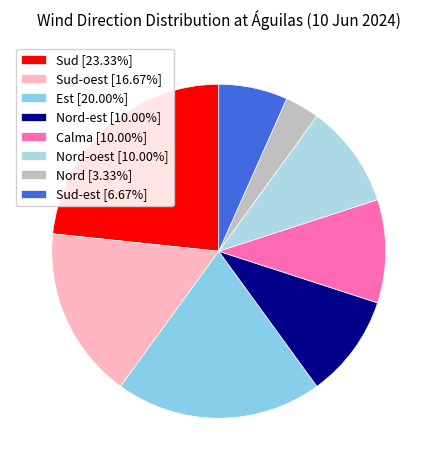

How many segments does this pie chart have?

8